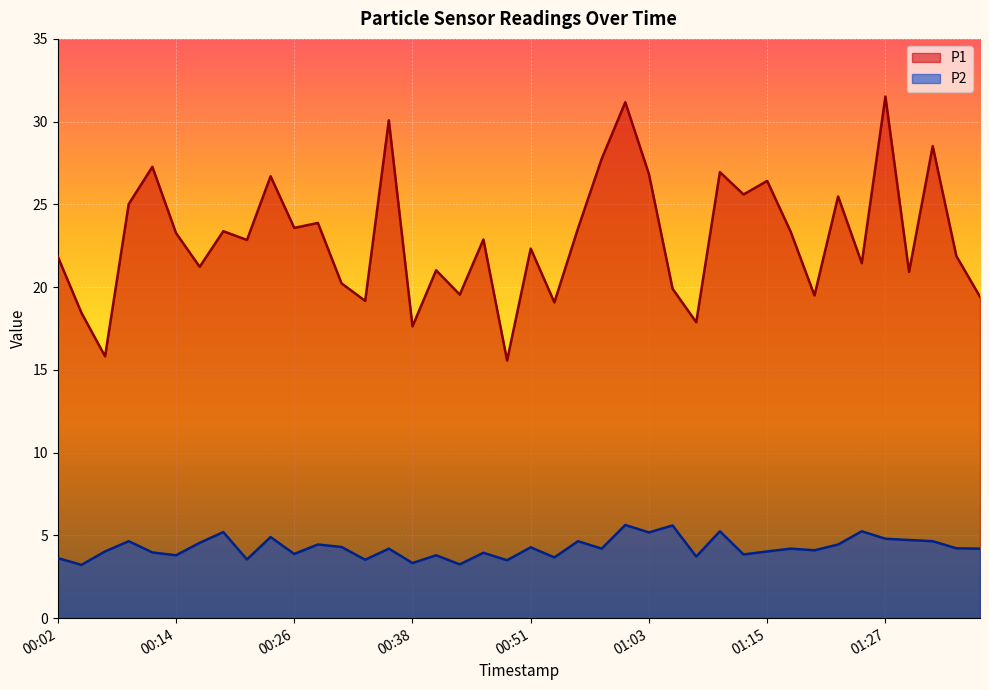

What is the total value across all series at 00:29?

28.3